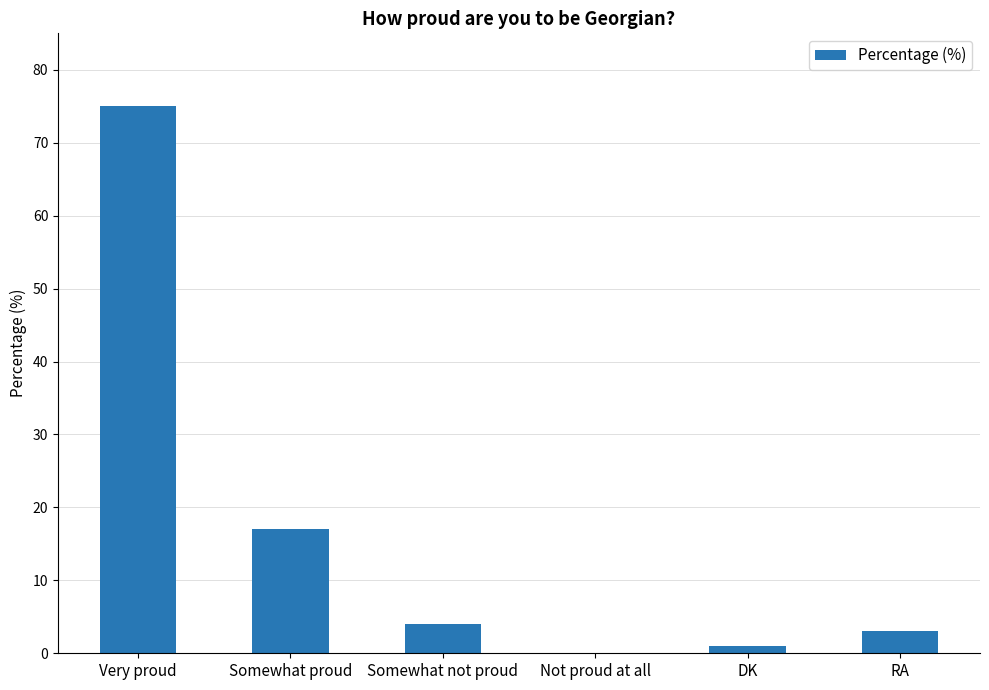

At which category does the chart reach its peak across all series?

Very proud